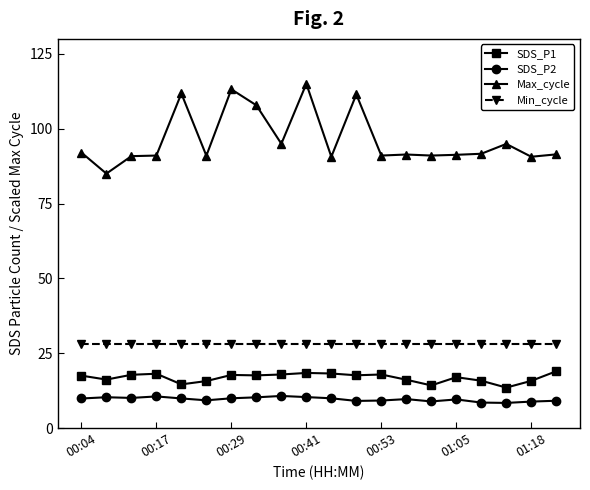

True or false: Min_cycle and SDS_P1 cross at least once.

False